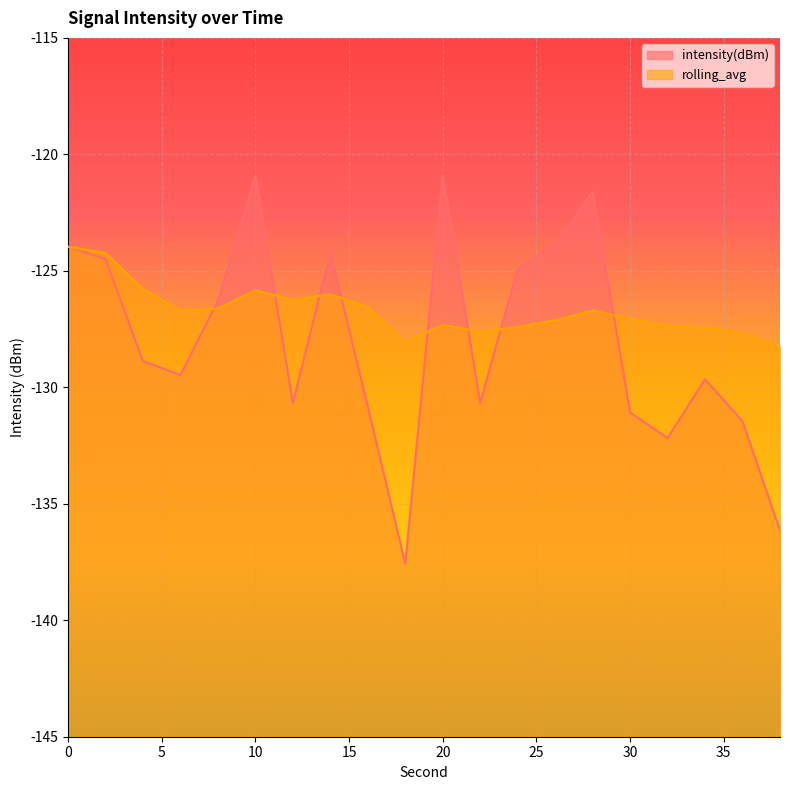

The intensity(dBm) series shows -204.1 at 14. True or false?

False